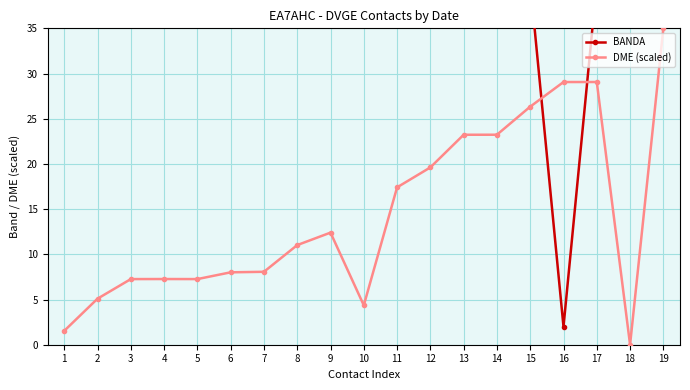

Rank the series by their maximum value, from highest to lowest.

BANDA, DME (scaled)